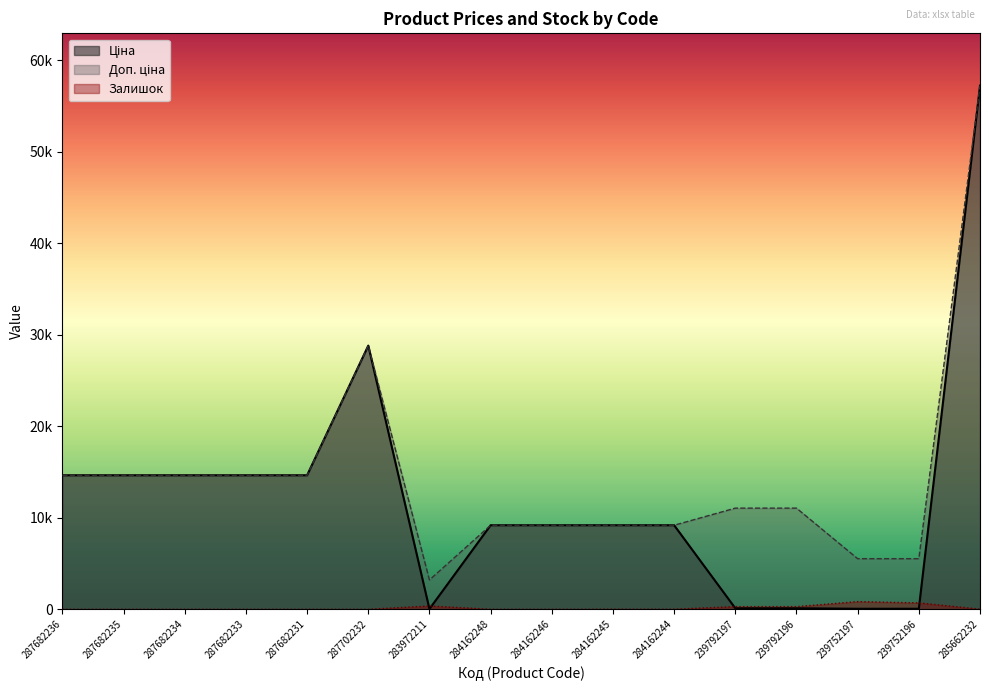

What is the difference between the highest and lowest values at 287682236?

14649.6